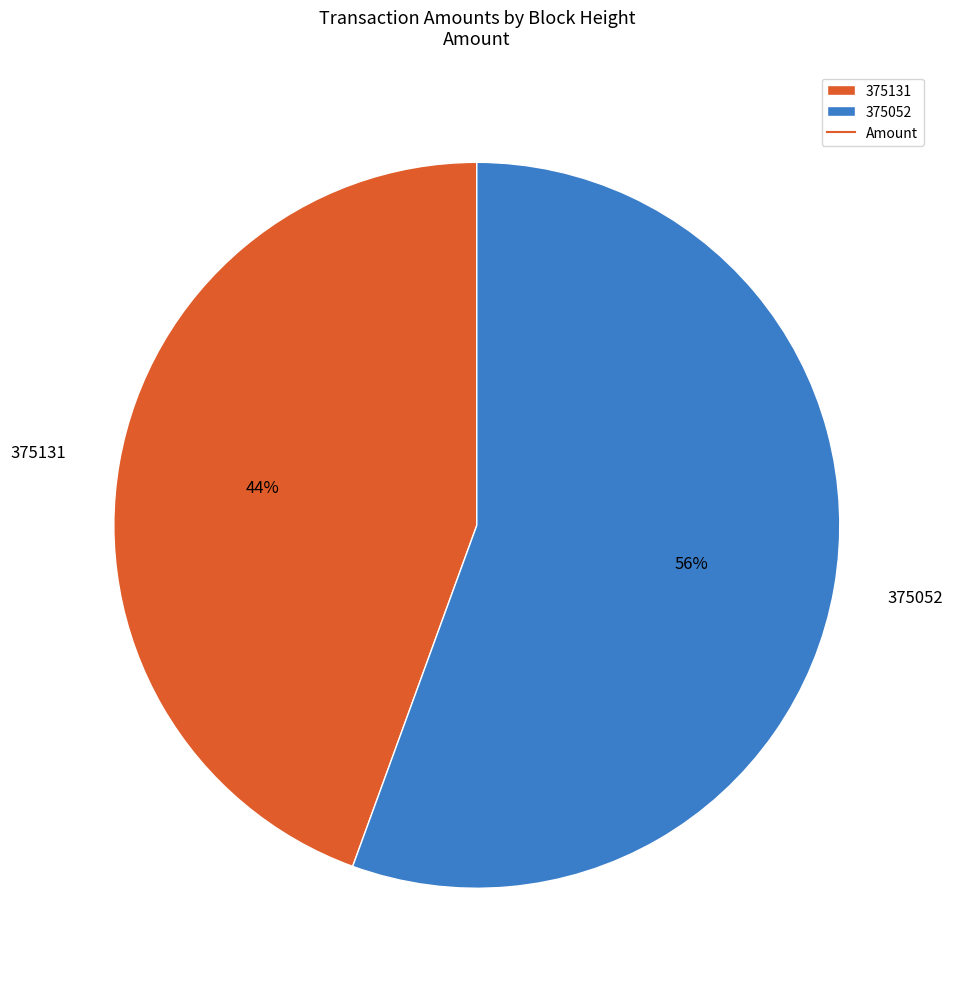

How many slices are in this pie chart?

2